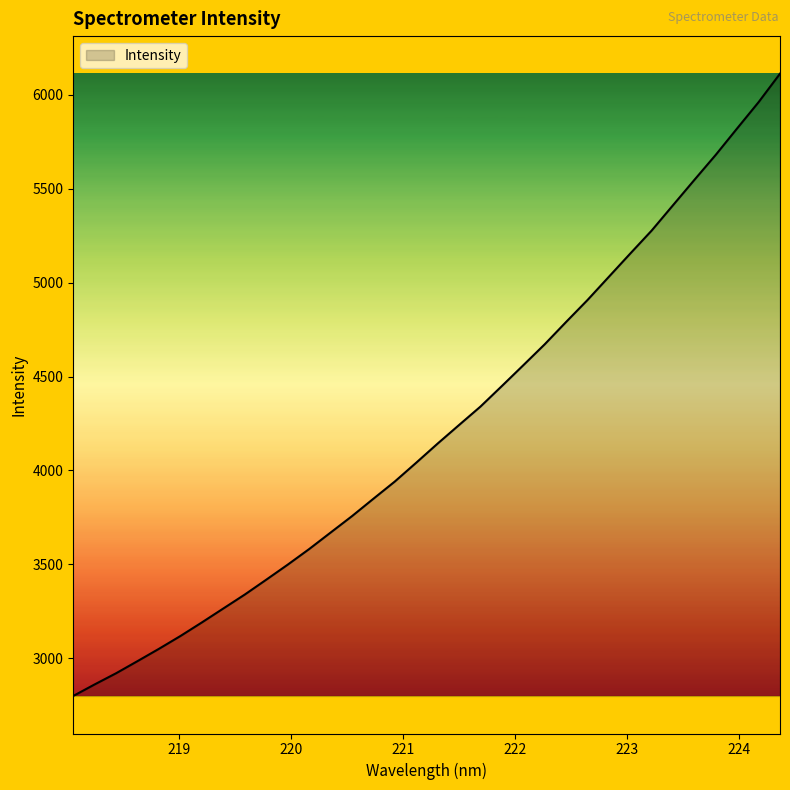

What is the smallest value displayed?

2799.4